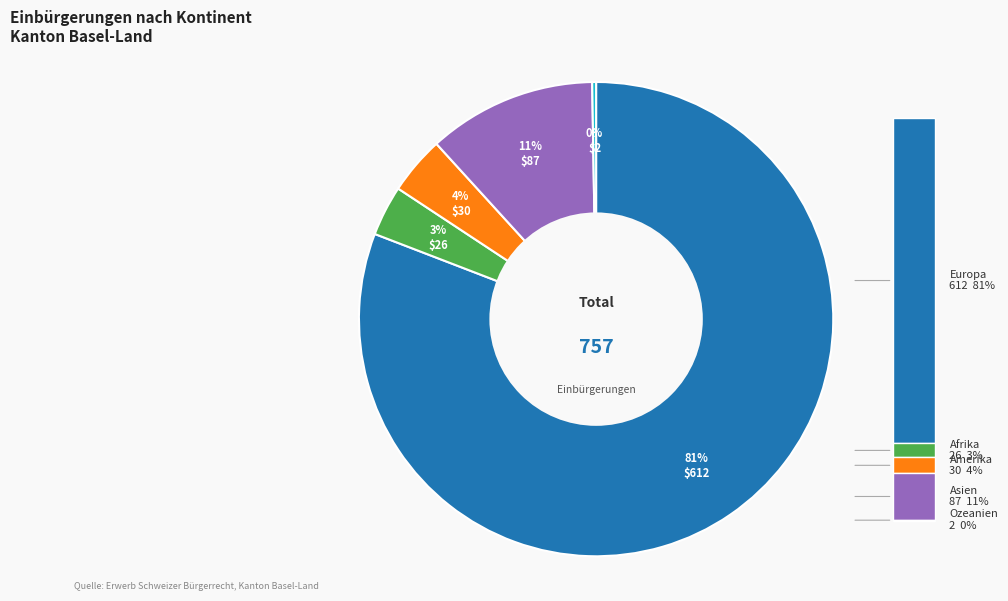

To the nearest percent, what is the average slice percentage?

20%